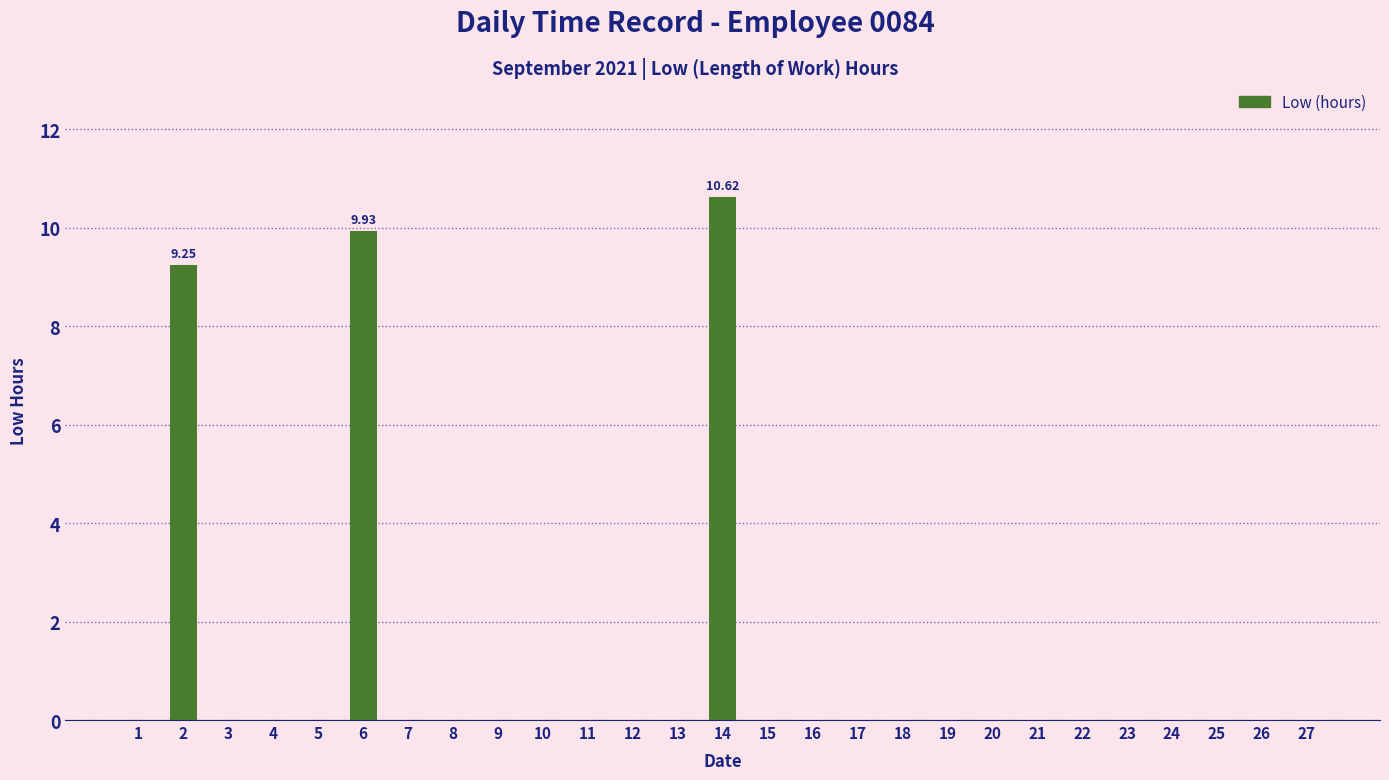

What is the average value?

1.1